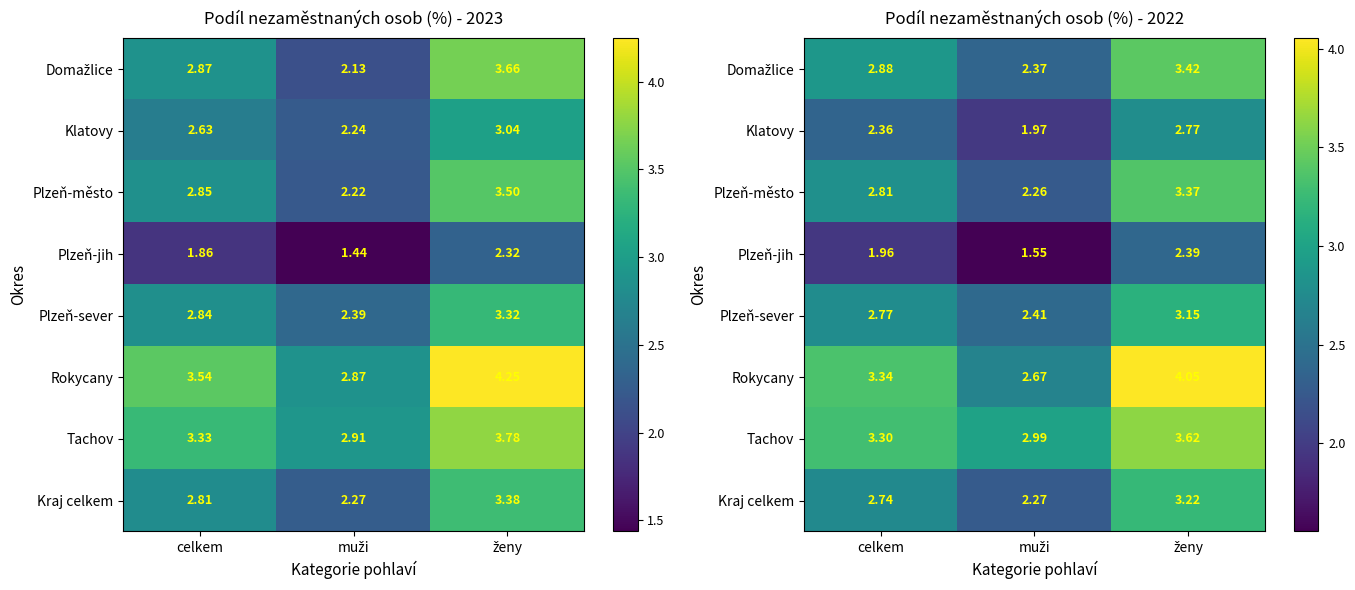

What is the difference between the highest and lowest values at celkem?

1.4